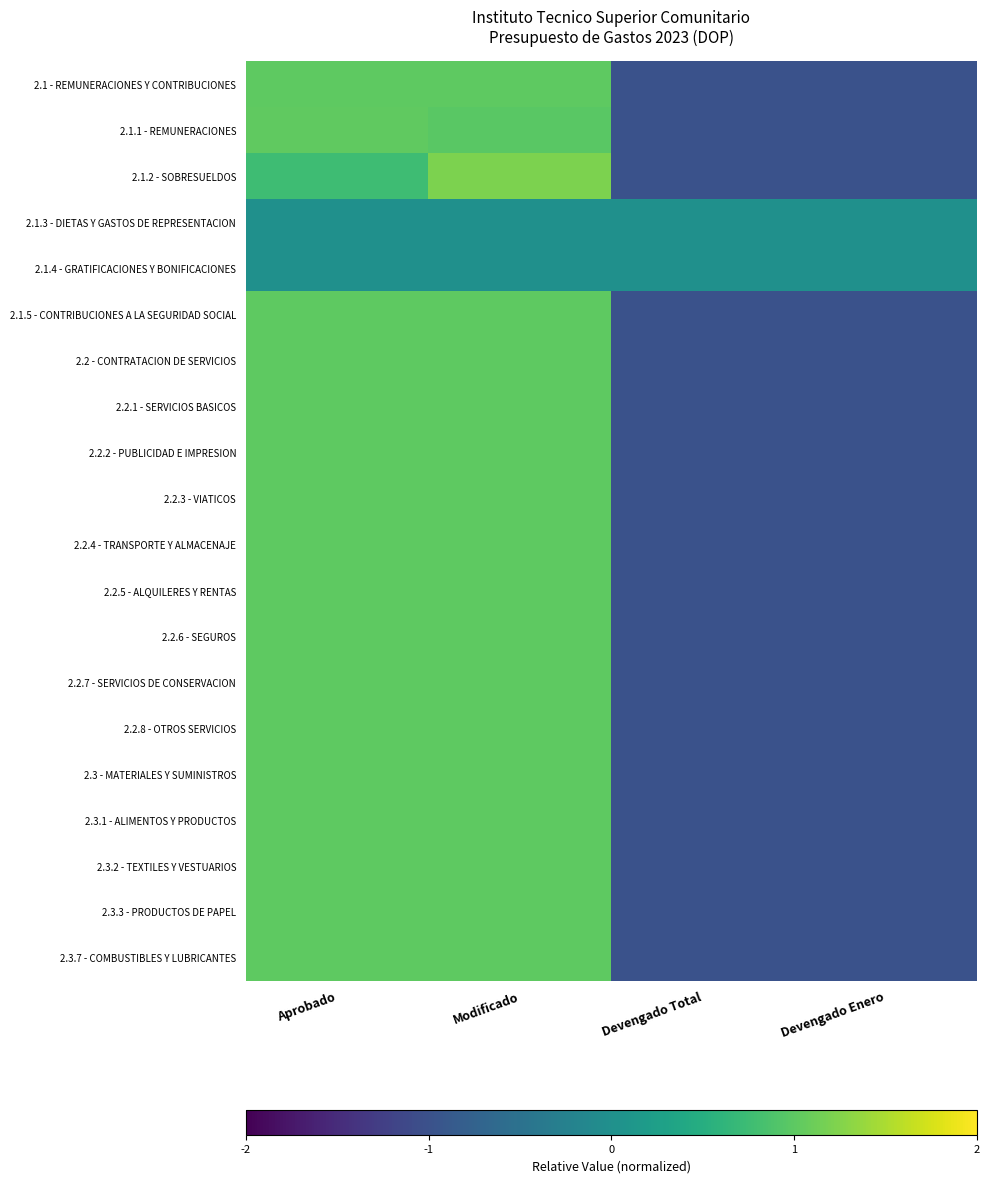

Which has a higher value, Modificado or Devengado Enero?

Modificado